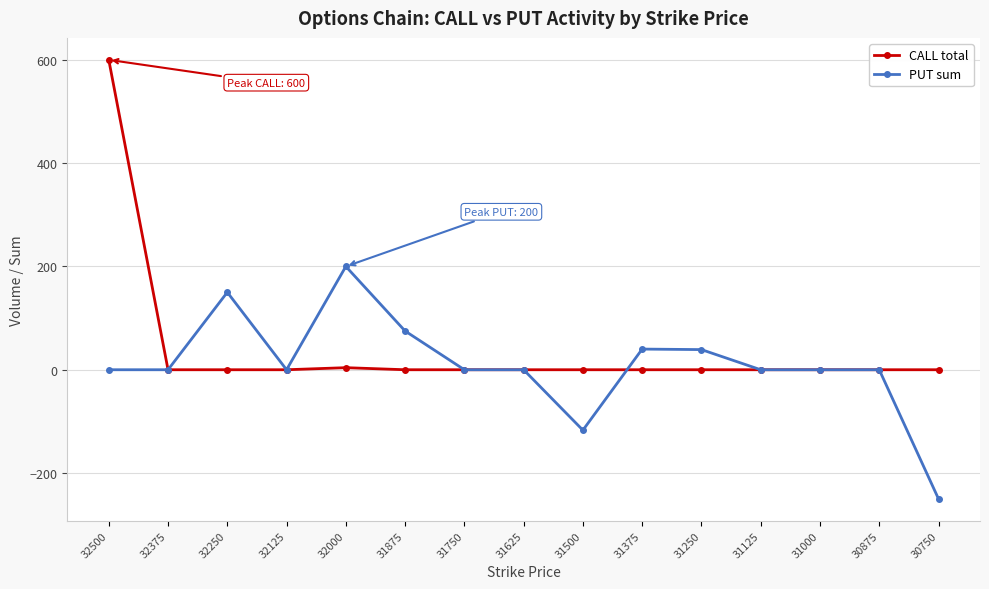

True or false: PUT sum has more than 0 interior local peaks.

True